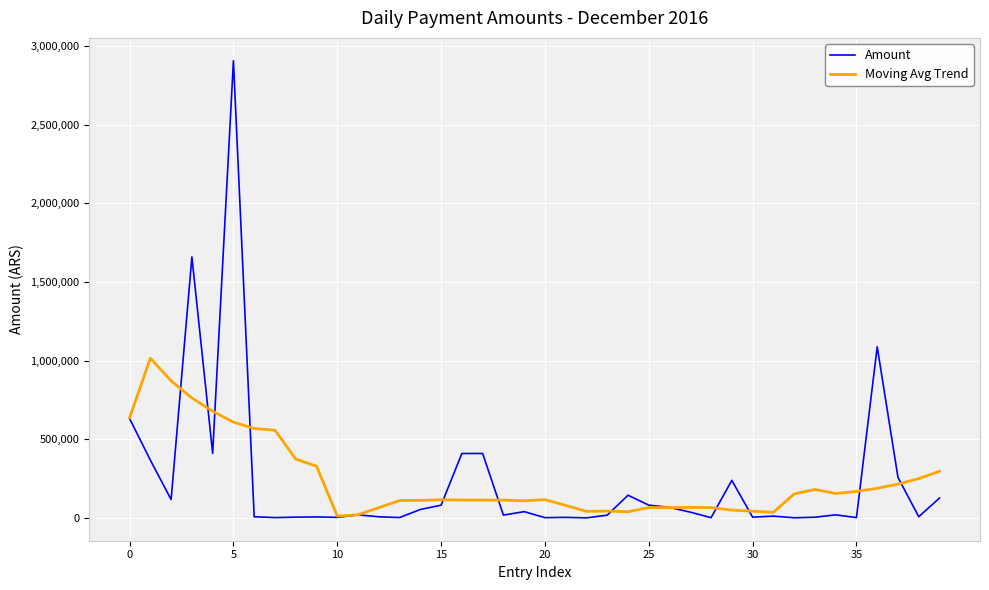

Which series has the widest spread of values?

Amount